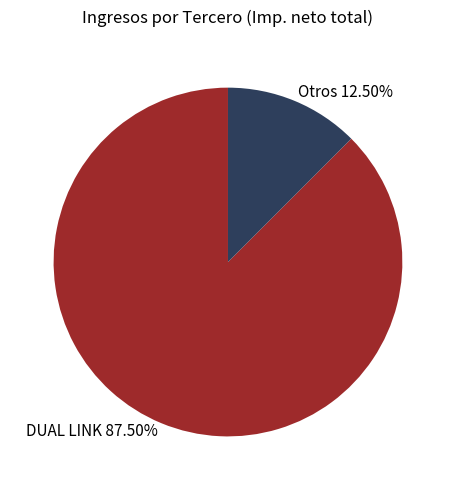

Is there a majority slice in this chart?

Yes